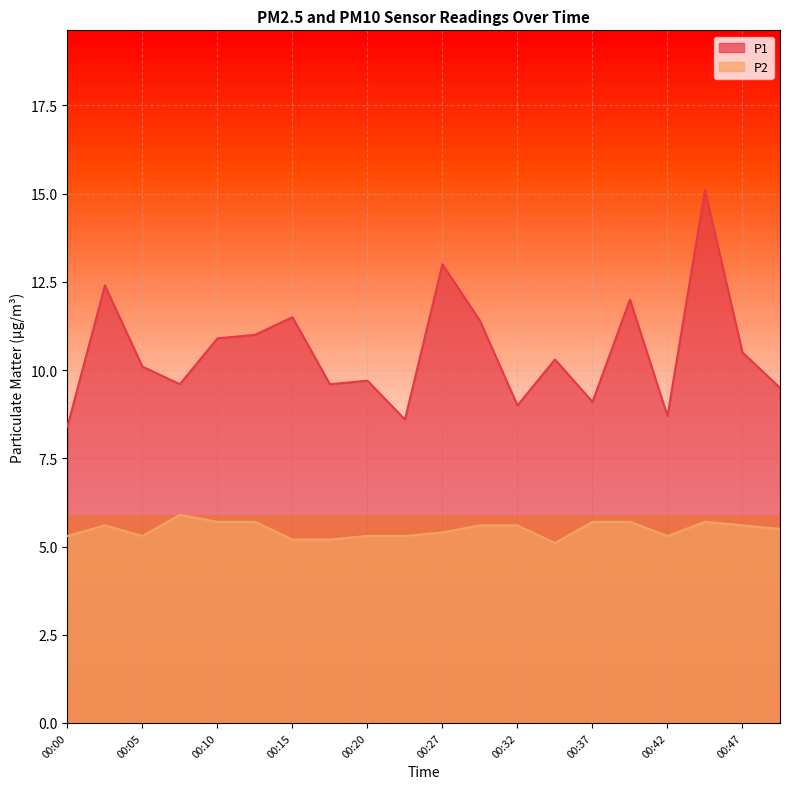

Which series has the largest range (max minus min)?

P1